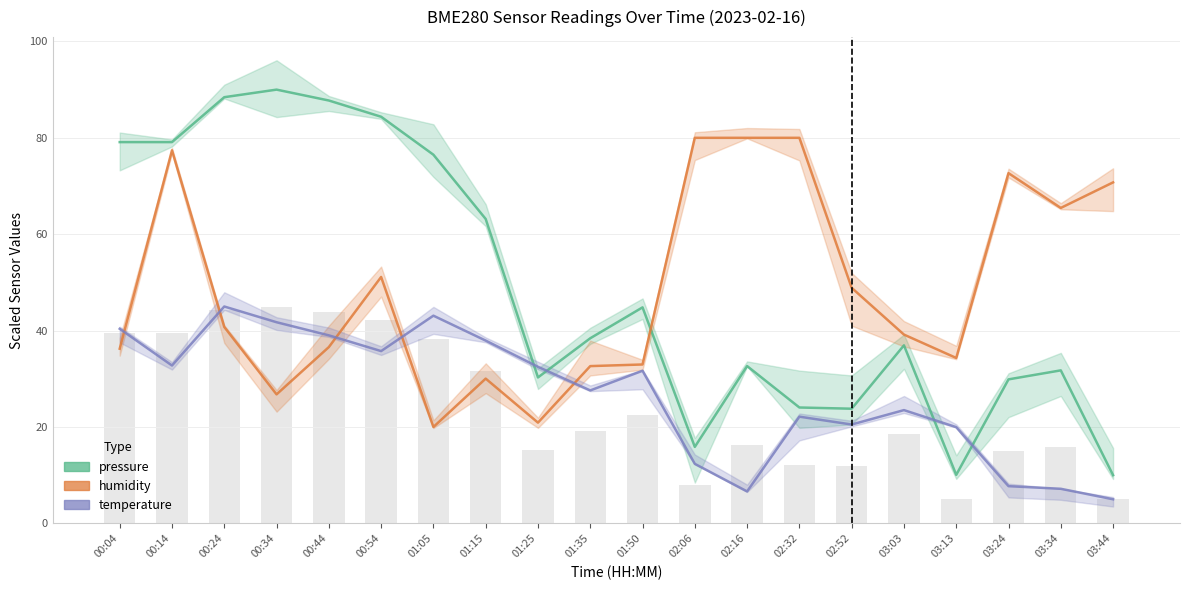

Does the chart contain any negative values?

No